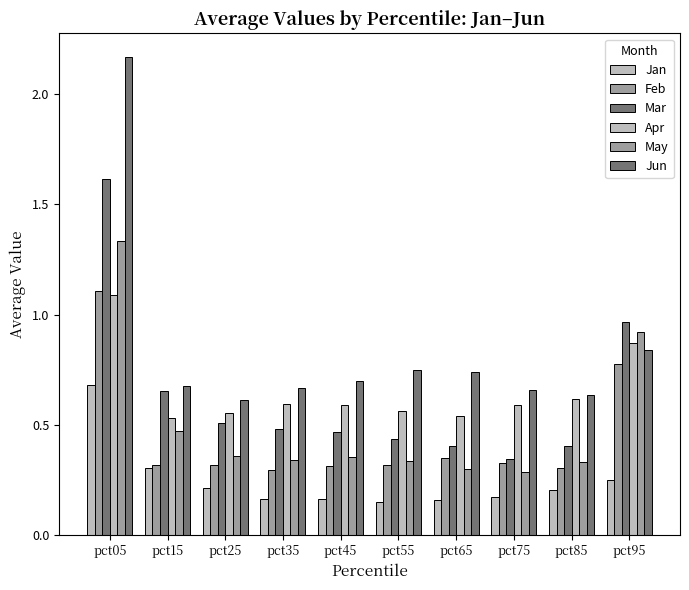

How many groups of bars are there?

10